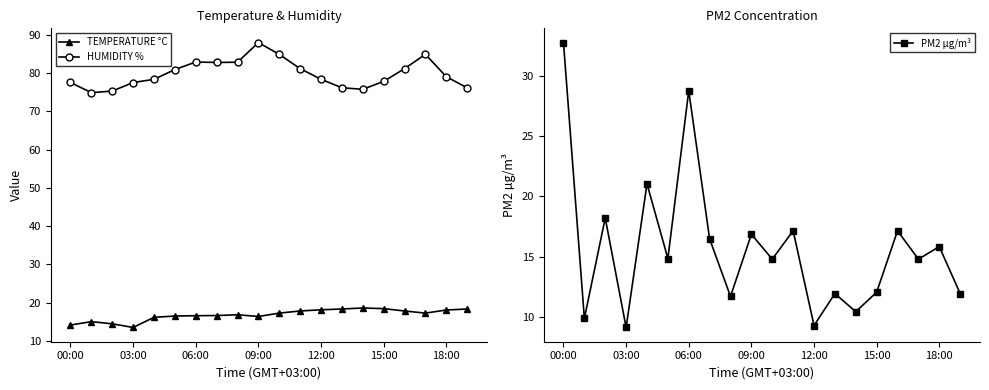

At how many categories does at least one series exceed 41?

20